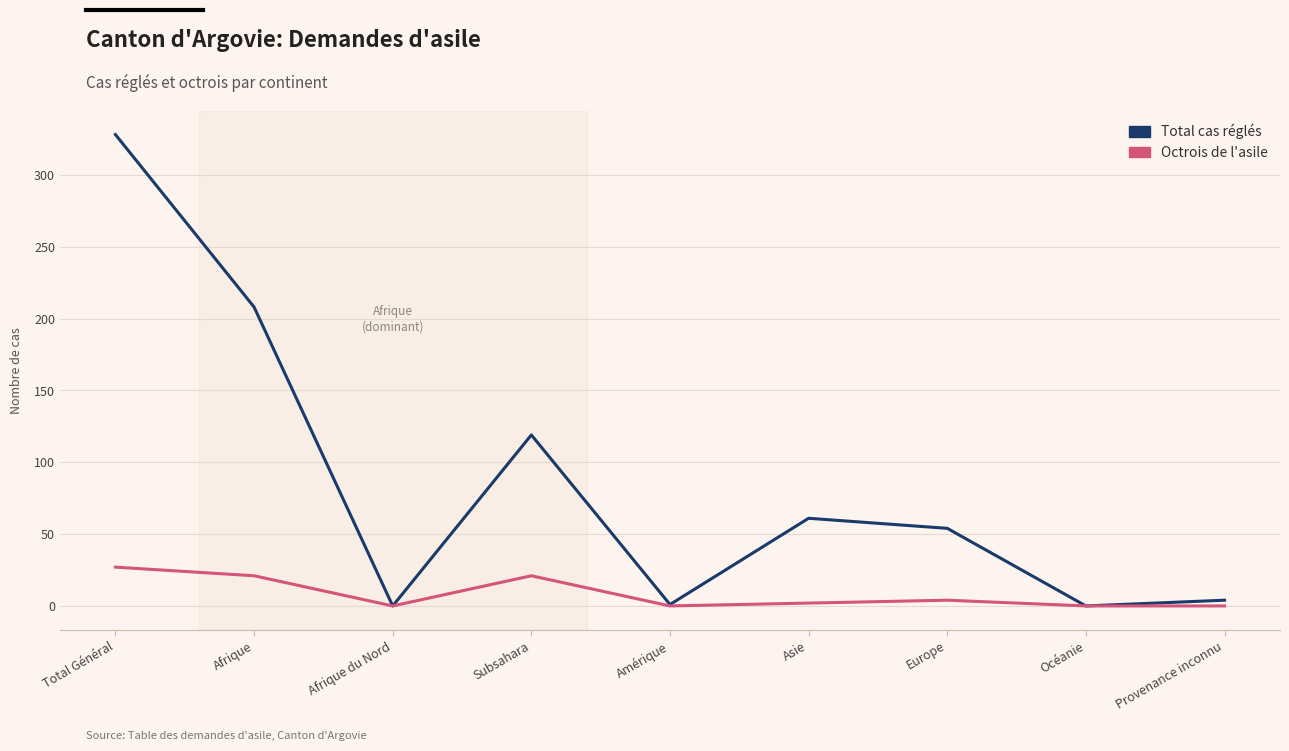

Does the chart have visible grid lines?

Yes